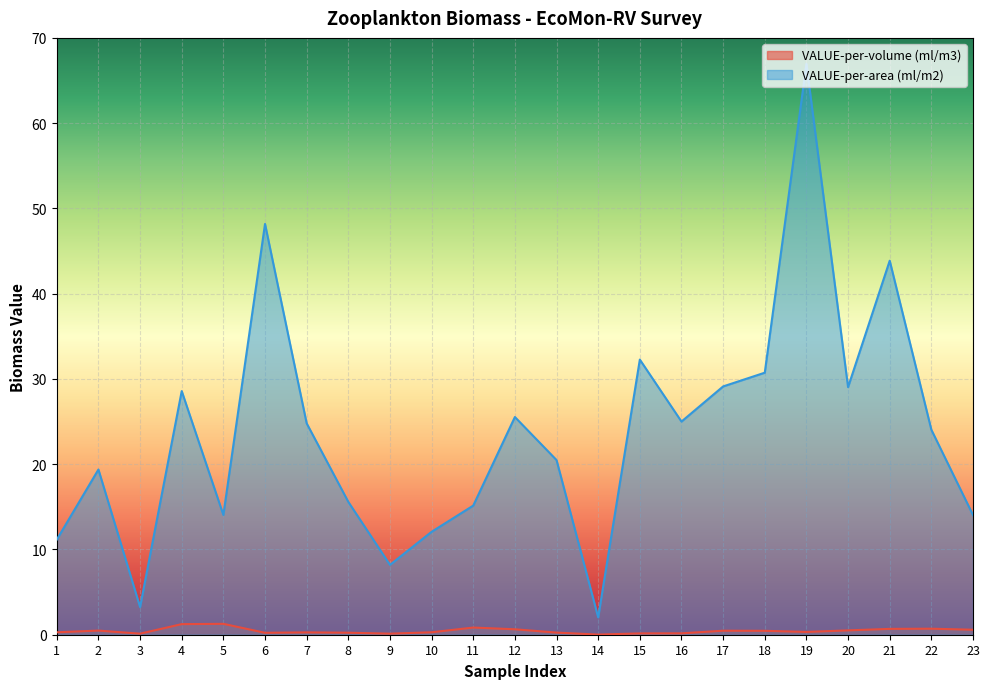

True or false: VALUE-per-area (ml/m2) has a value of 24.8 at 7.

True